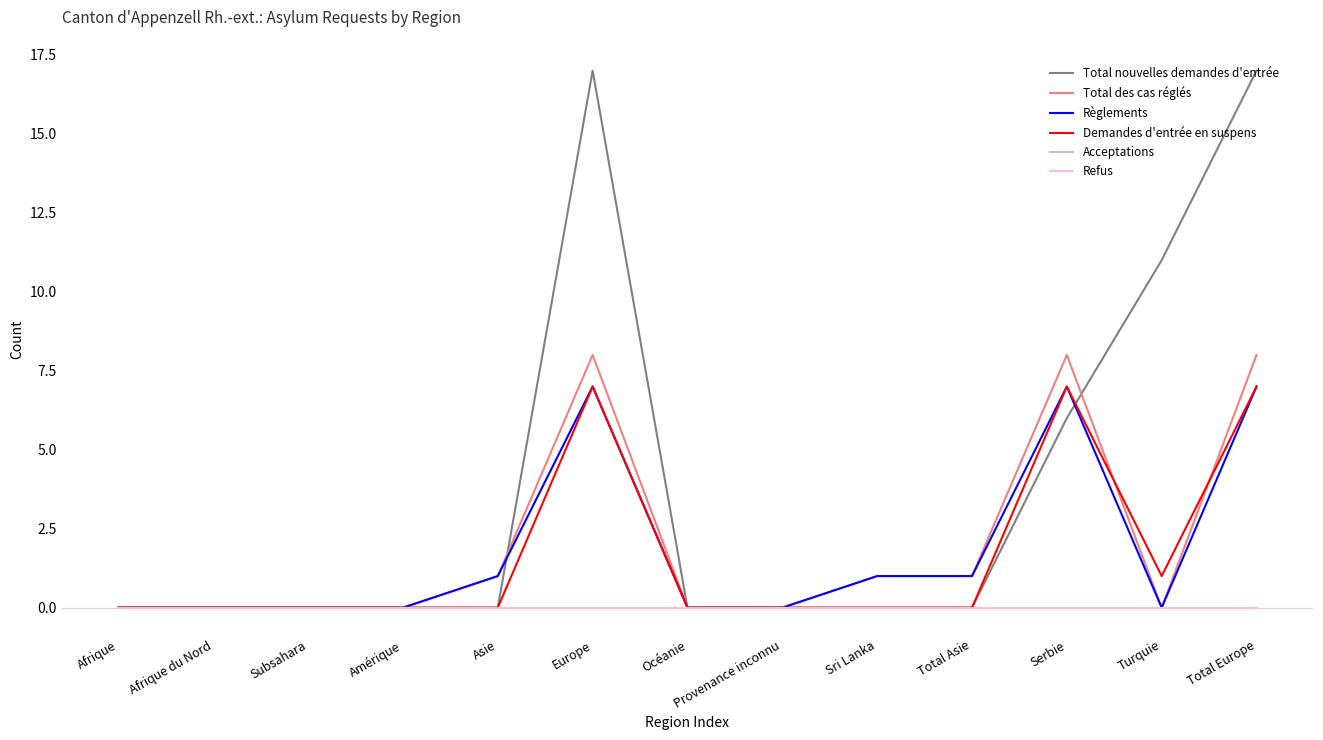

Between Serbie and Océanie, which is larger?

Serbie